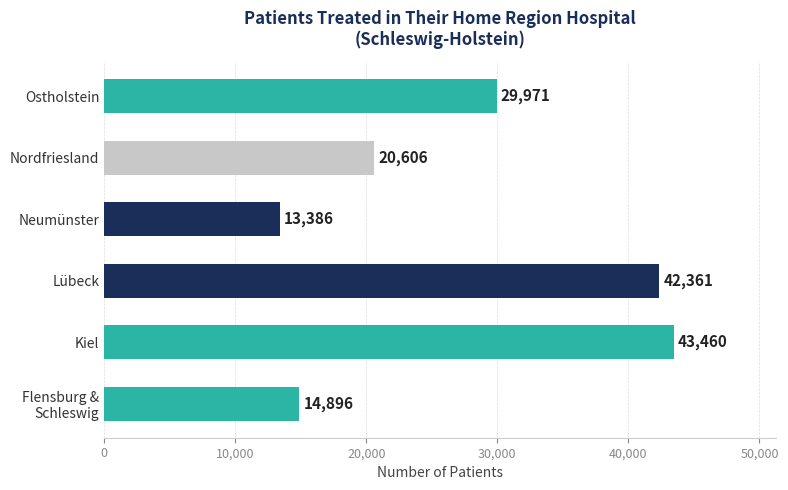

True or false: the data shows 5412 at Neumünster.

False